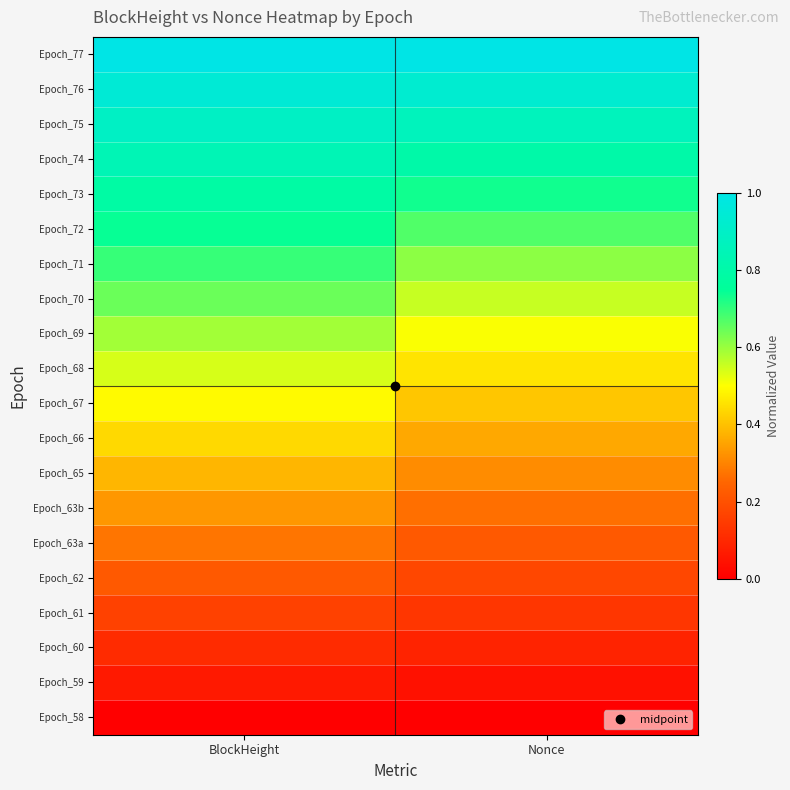

Which category has the highest value across all series?

Nonce